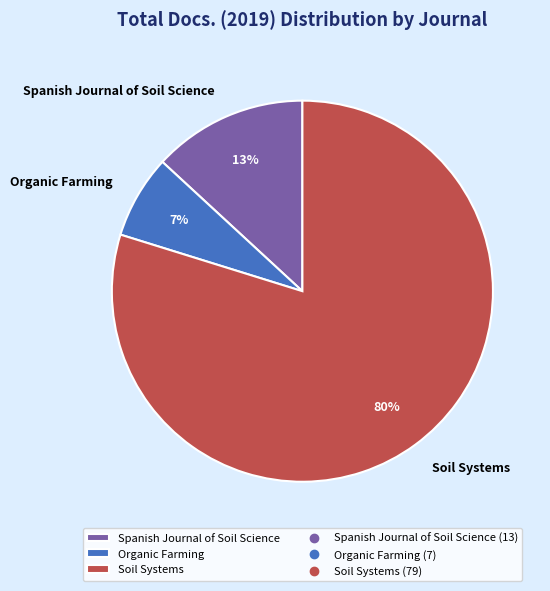

Combined, do Soil Systems and Spanish Journal of Soil Science account for over 50%?

Yes